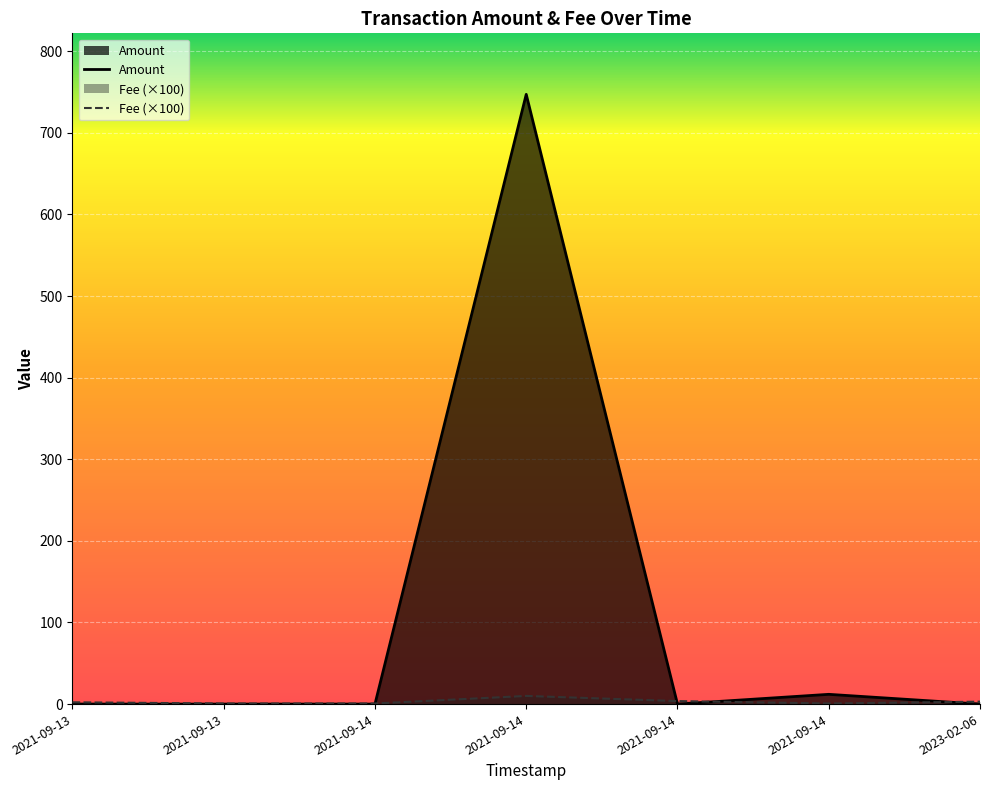

How many times do Fee (×100) and Amount cross each other?

4